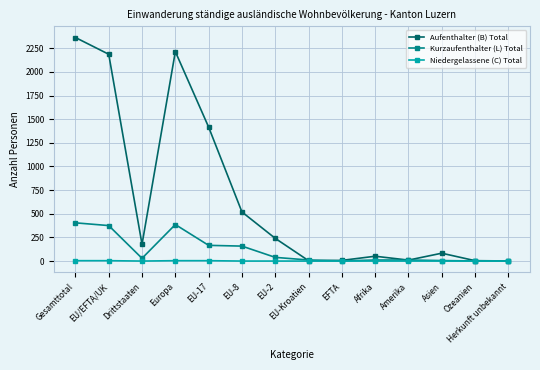

Which series has the largest range (max minus min)?

Aufenthalter (B) Total